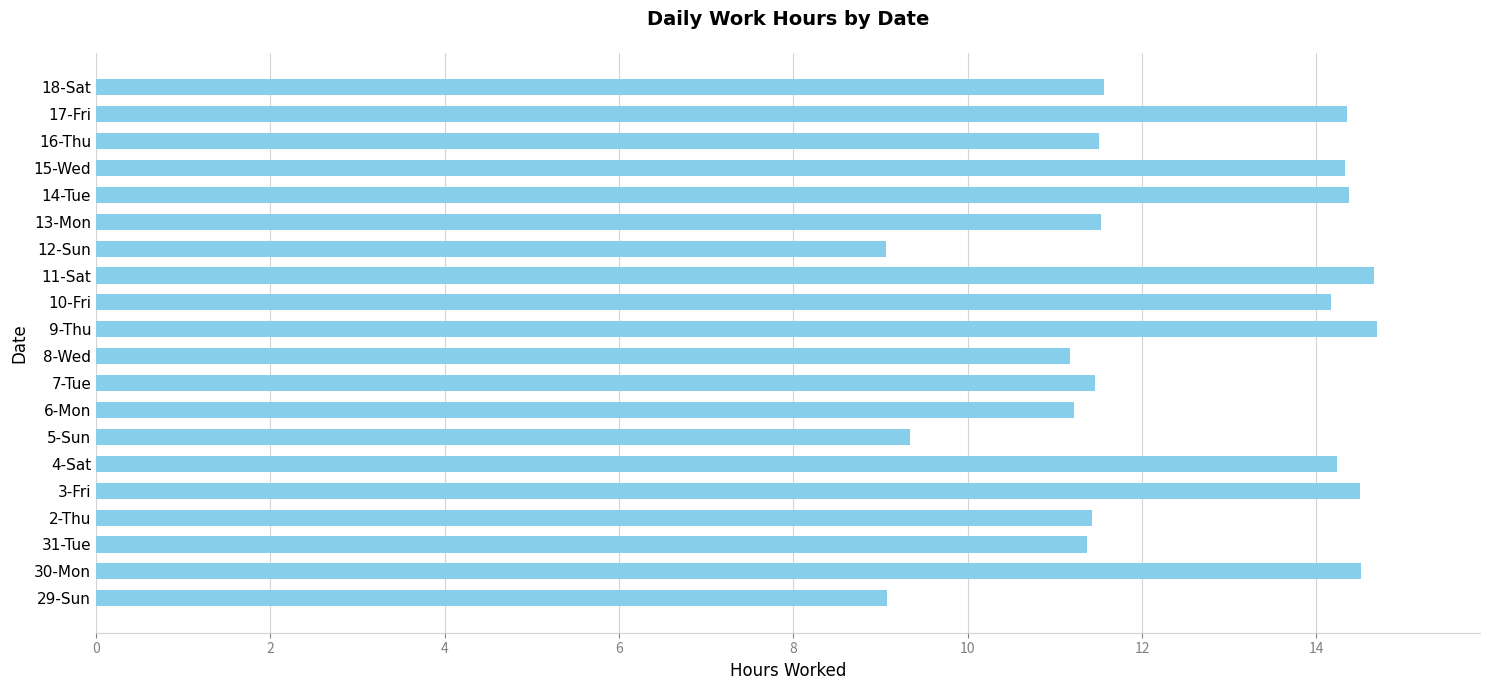

What is the minimum value shown in the chart?

9.1